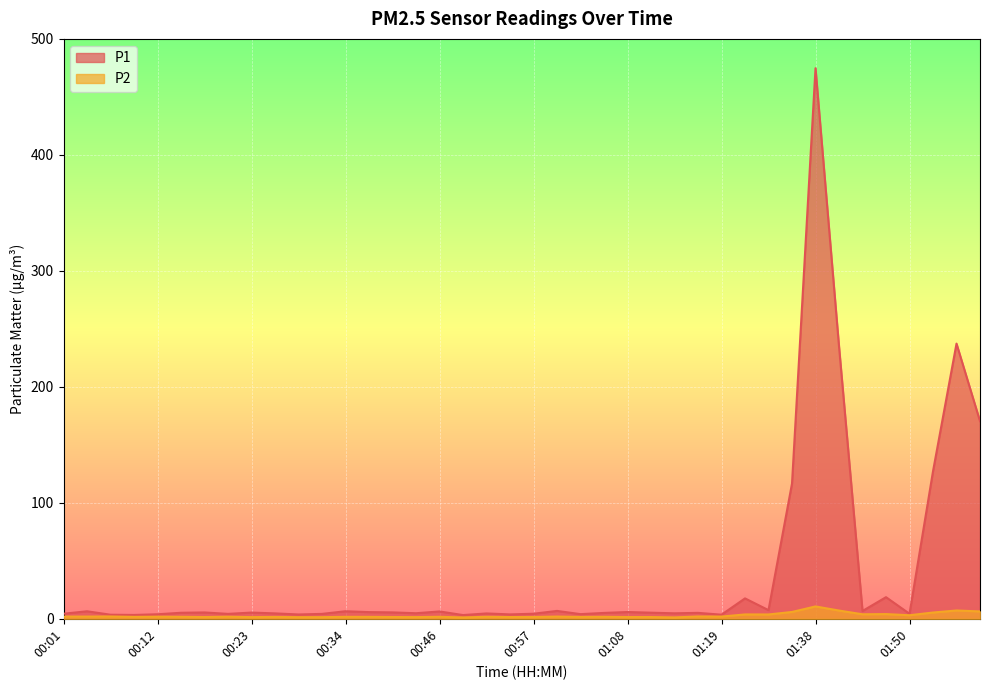

True or false: P1 has a value of 17.6 at 01:25.

True